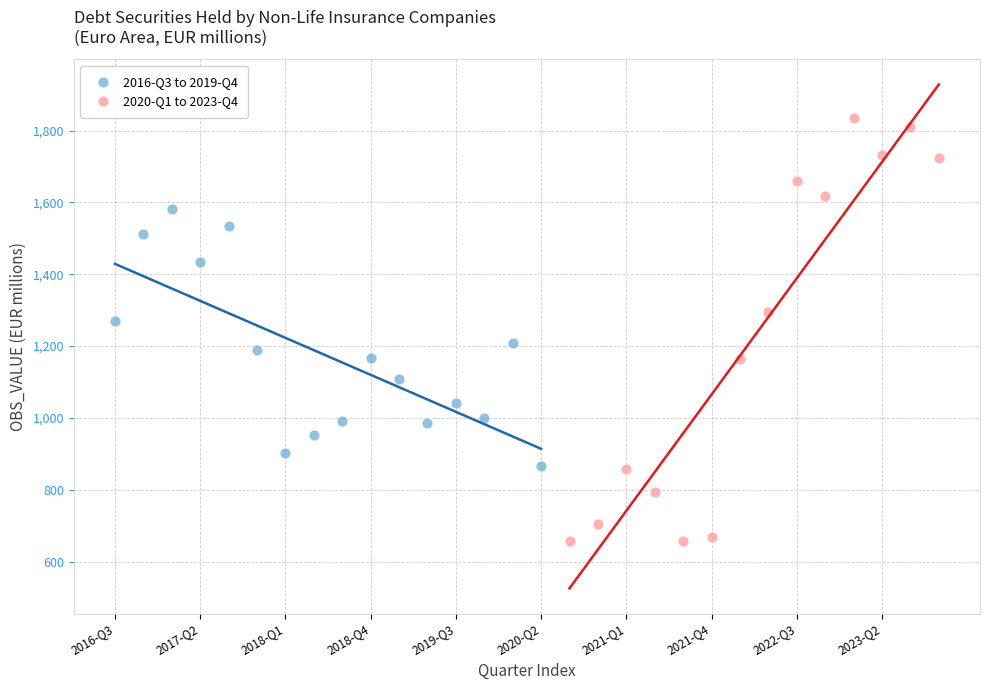

What are all the series names shown in the legend?

2016-Q3 to 2019-Q4, 2020-Q1 to 2023-Q4